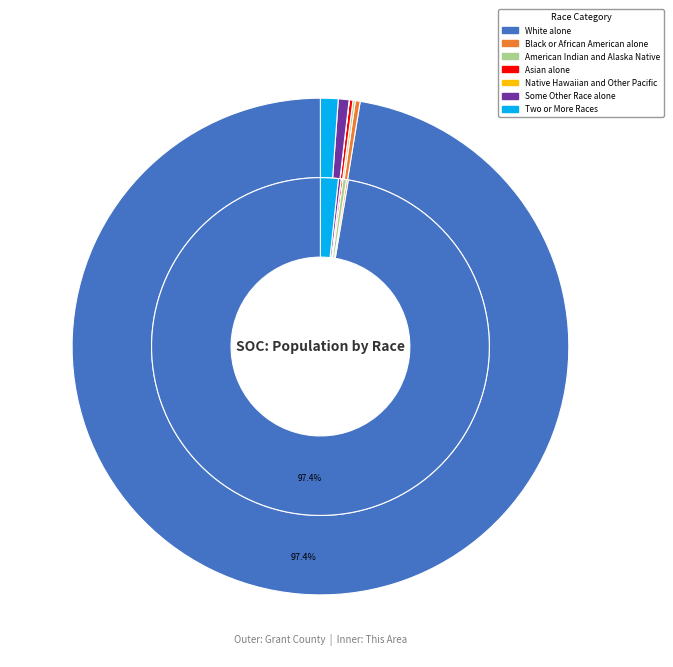

To the nearest percent, what is the average slice percentage?

14%